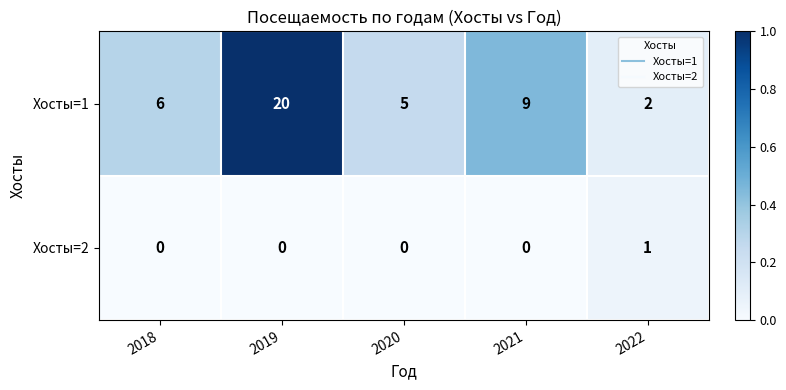

What is the average value of the Хосты=1 series?

8